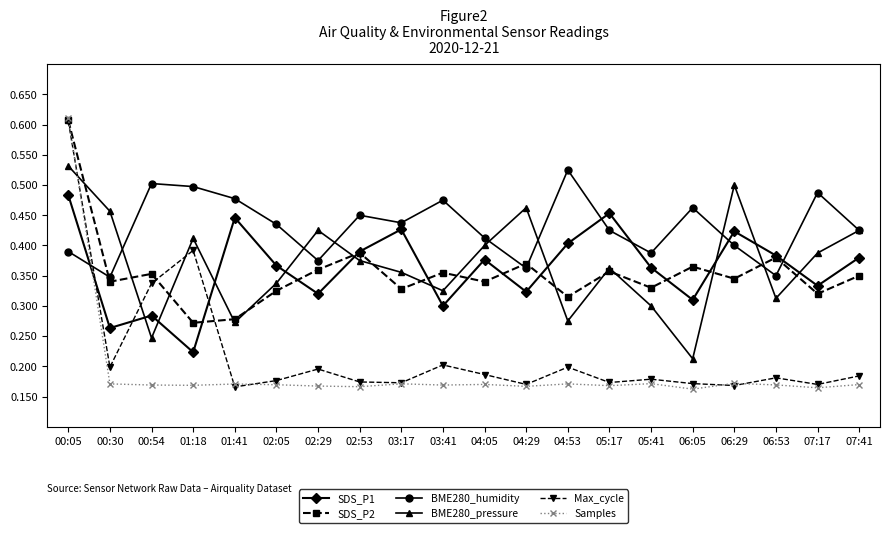

Which series changed the most between 04:05 and 04:53?

BME280_pressure